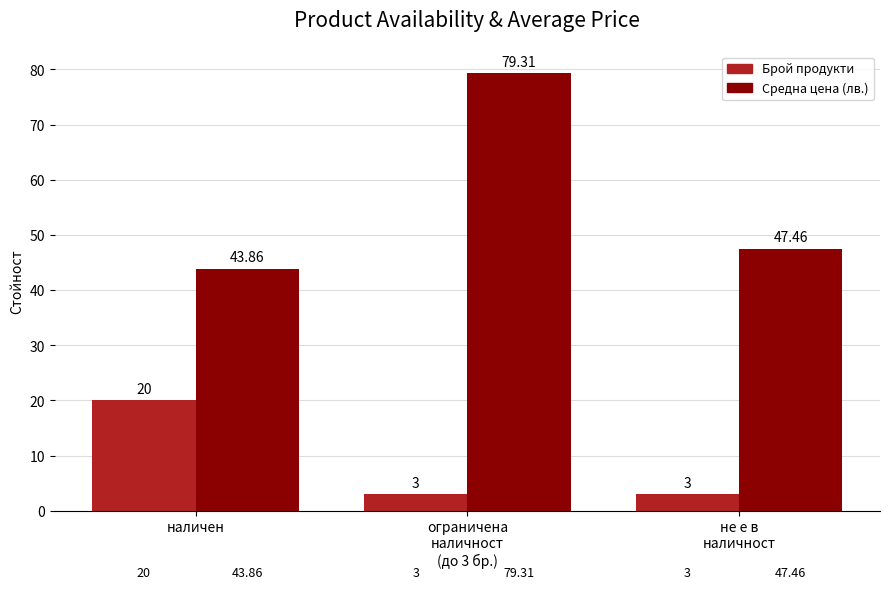

What is the difference between the maximum and minimum values in the Брой продукти series?

17.0